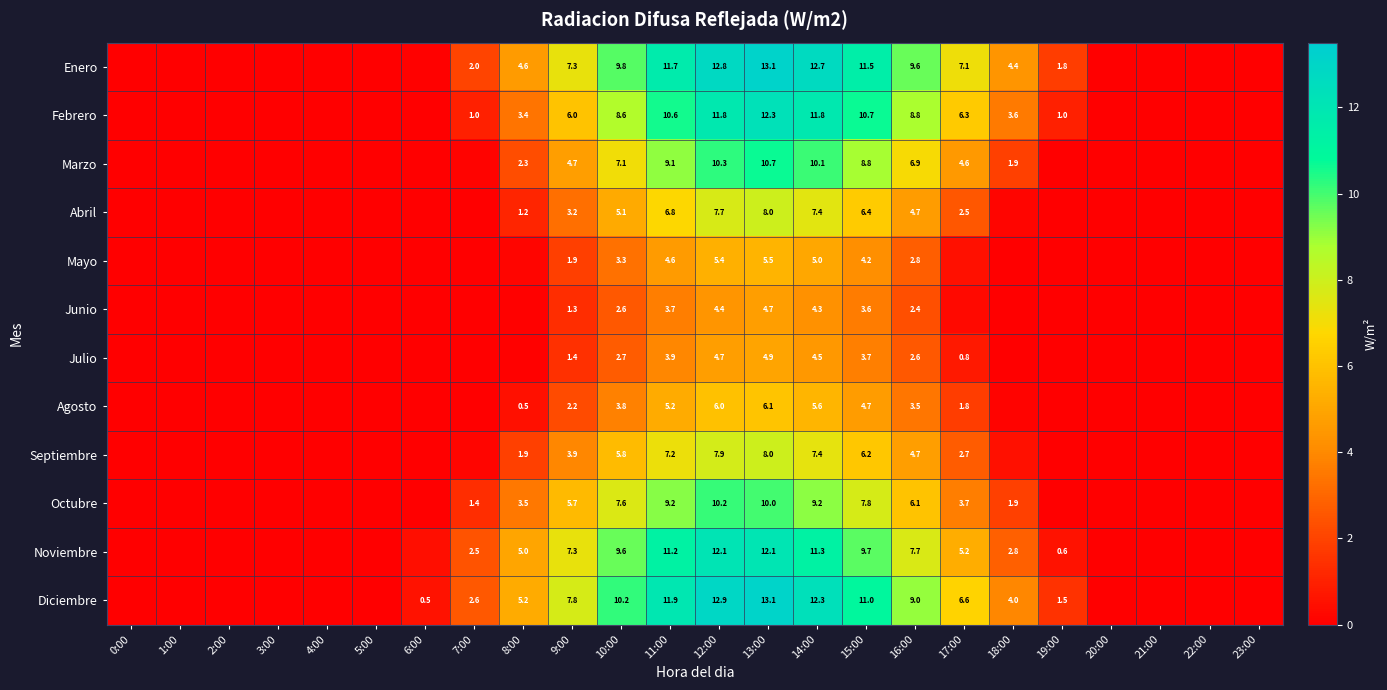

List the series in order of their peak value, lowest first.

Junio, Julio, Mayo, Agosto, Abril, Septiembre, Octubre, Marzo, Noviembre, Febrero, Diciembre, Enero